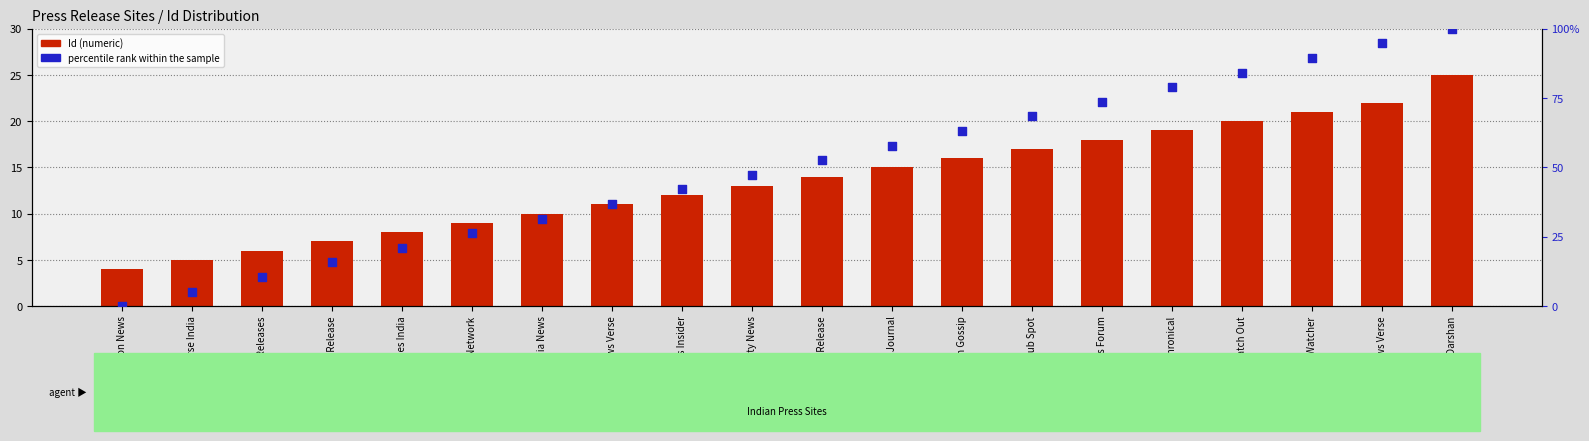

Is the value of Id at India Business Insider greater than the value of percentile rank within the sample at Tech Gossip?

No